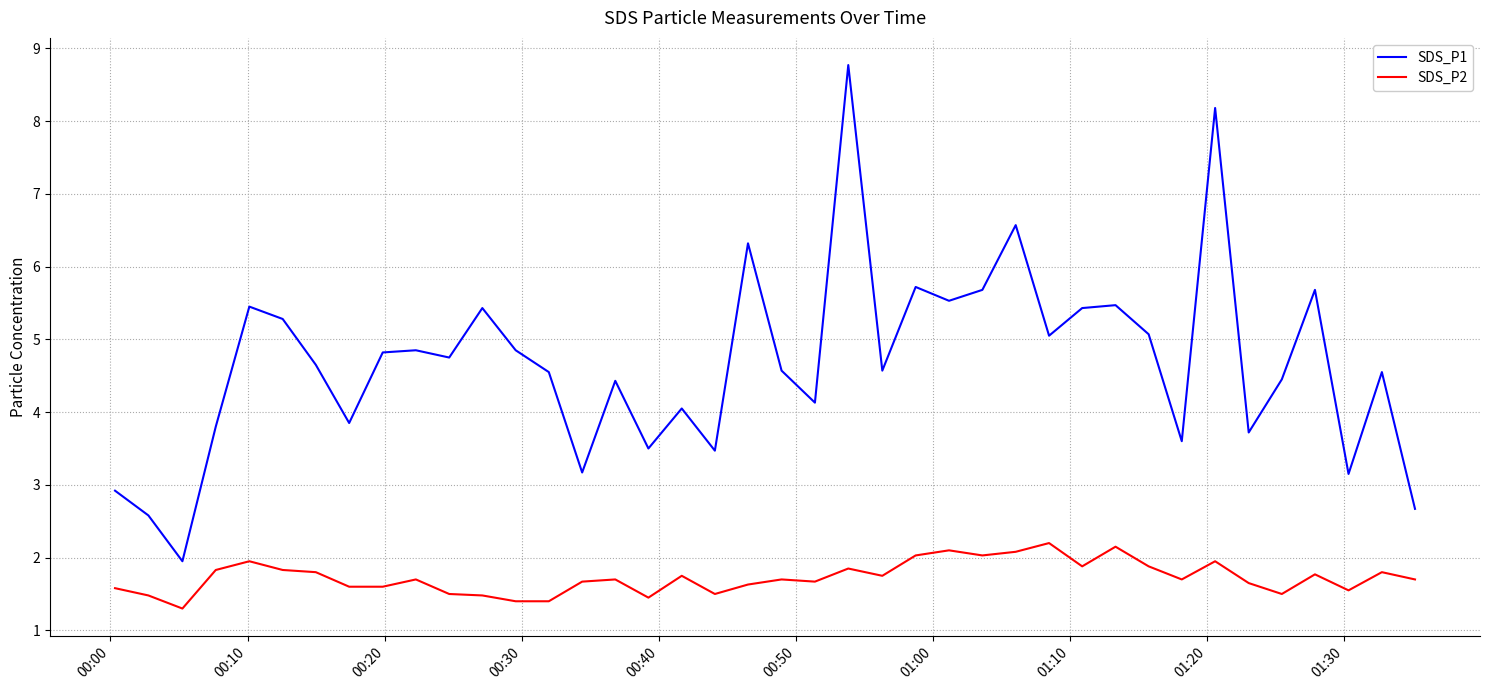

List the series in order of their peak value, highest first.

SDS_P1, SDS_P2